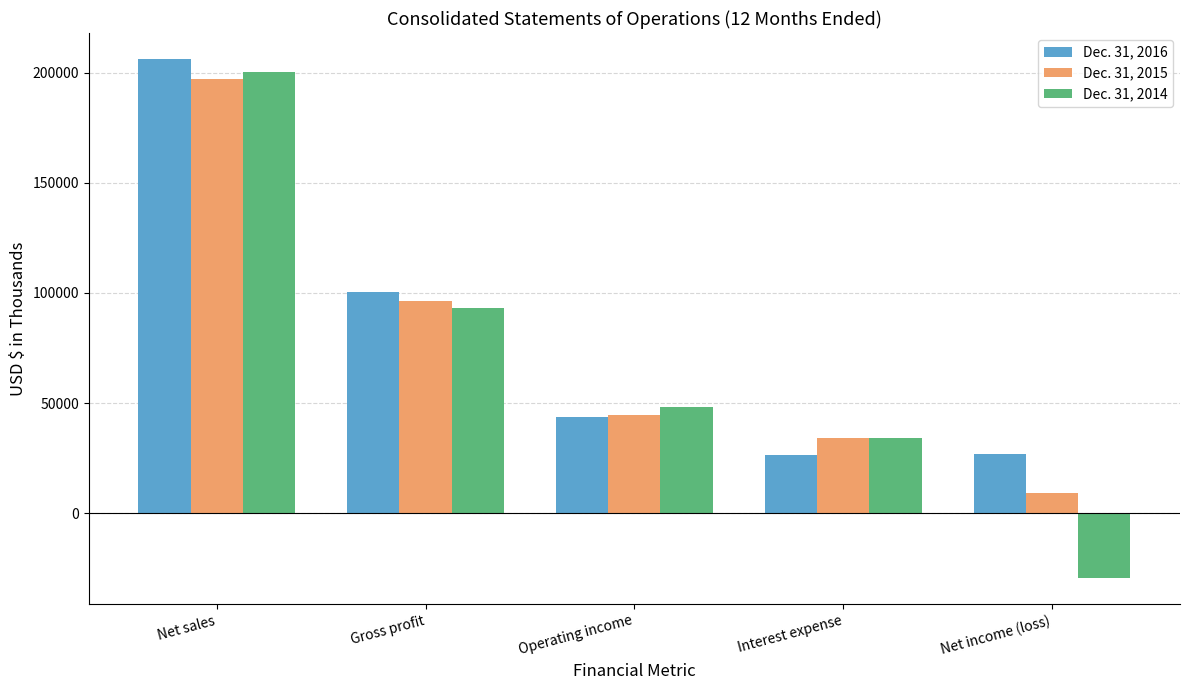

List the series in order of their overall mean, lowest first.

Dec. 31, 2014, Dec. 31, 2015, Dec. 31, 2016